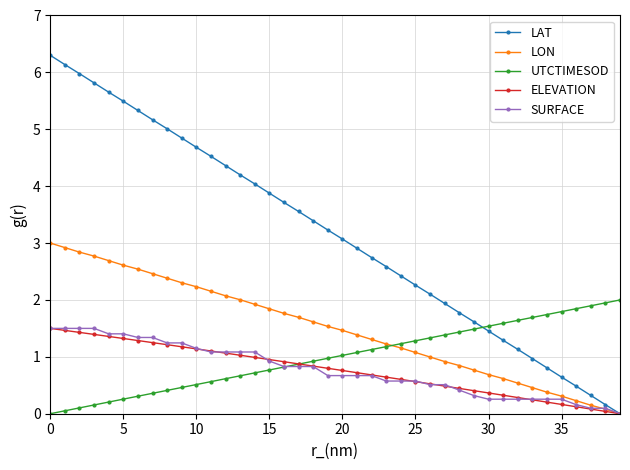

How many values in LAT are above zero?

39